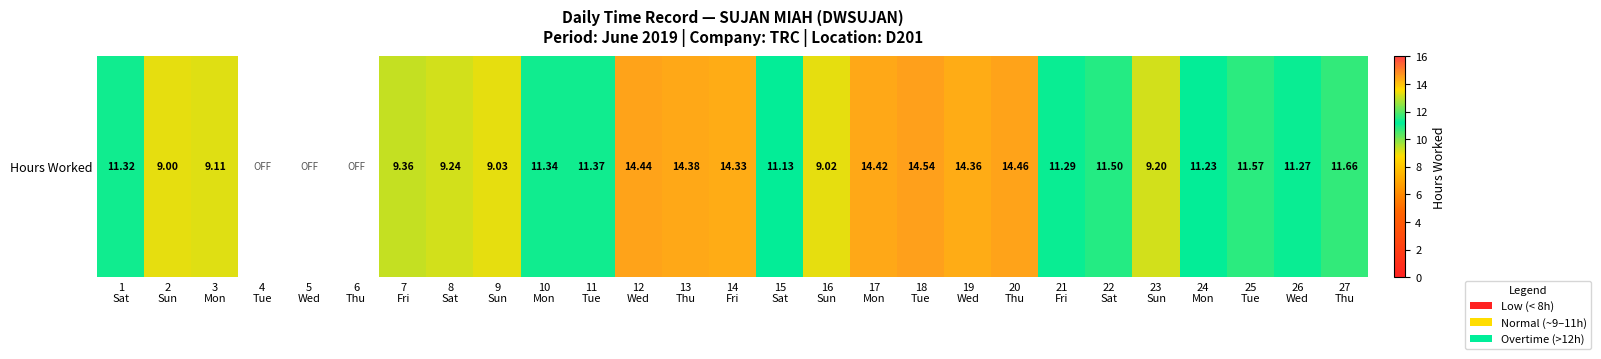

What is the difference between the values at 1
Sat and 17
Mon?

3.1